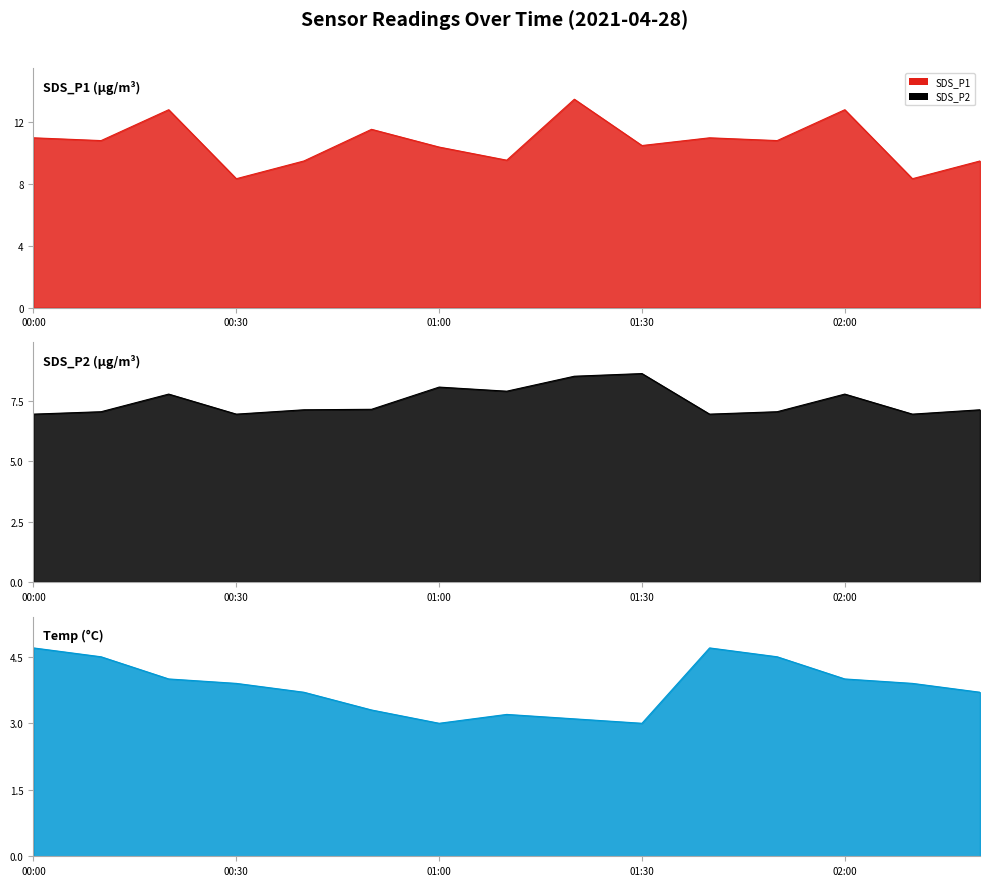

Where is SDS_P1 nearest to the value 10?

01:00